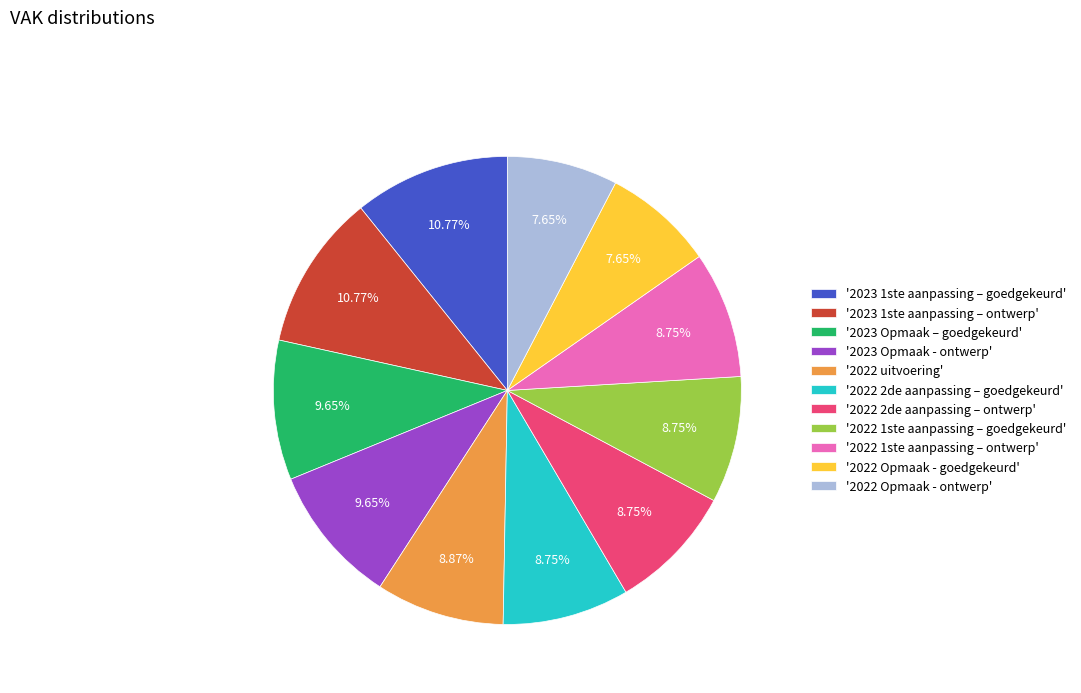

How many slices are in this pie chart?

11